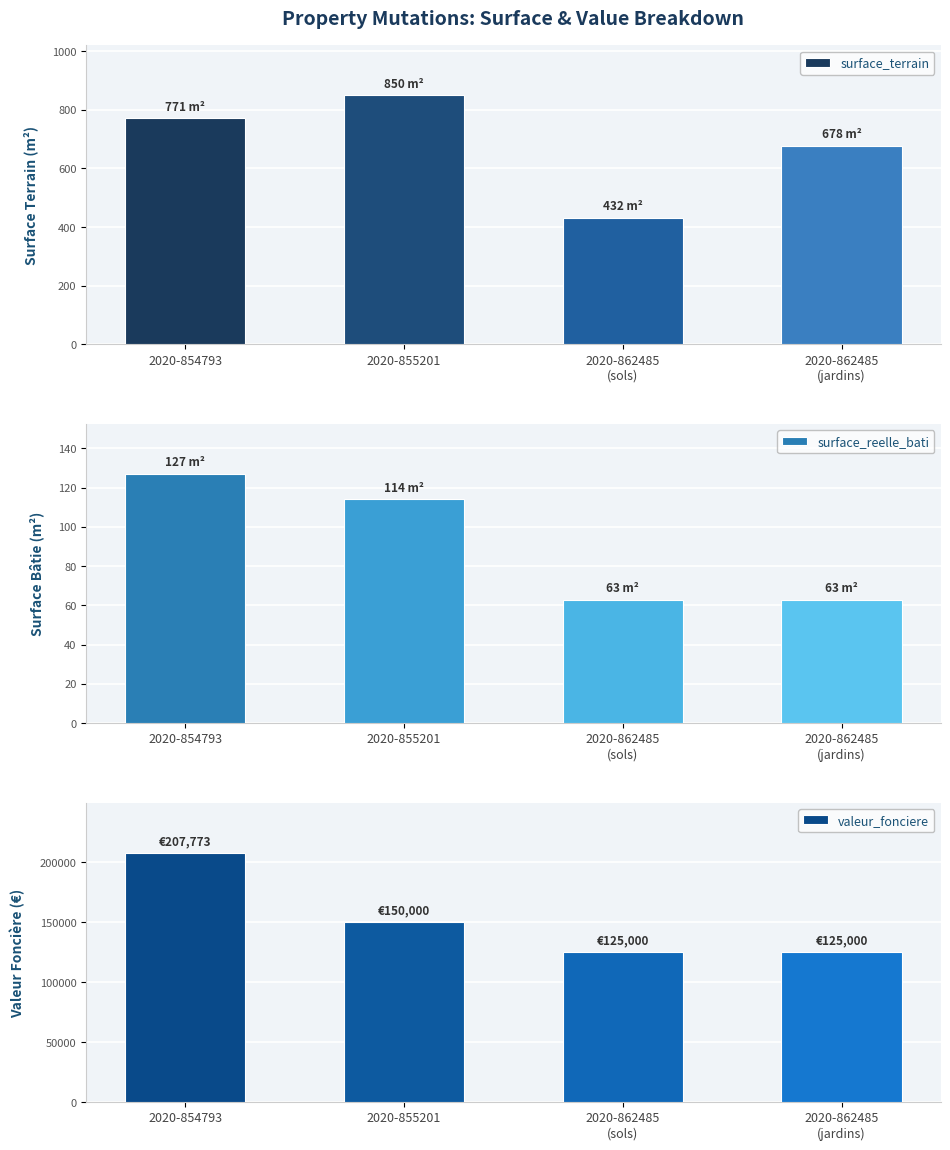

Count the number of data series in this chart.

3